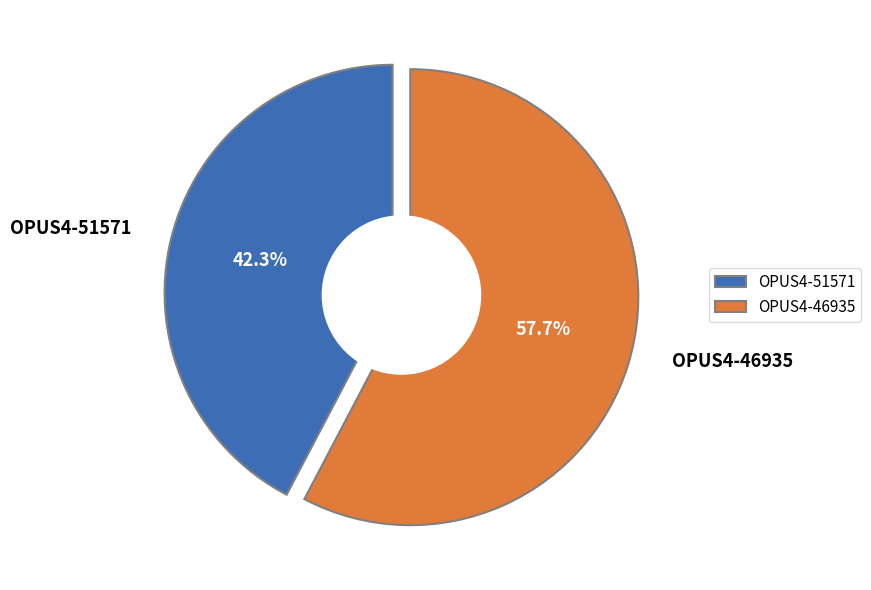

What percentage is the OPUS4-51571 slice, to the nearest percent?

42%